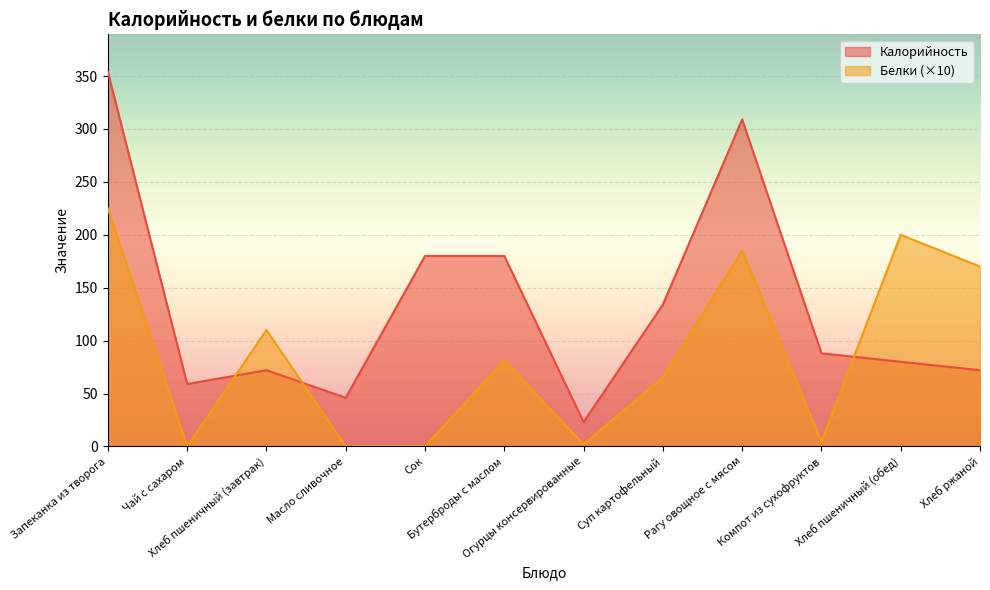

At which label does Калорийность reach its minimum?

Огурцы консервированные